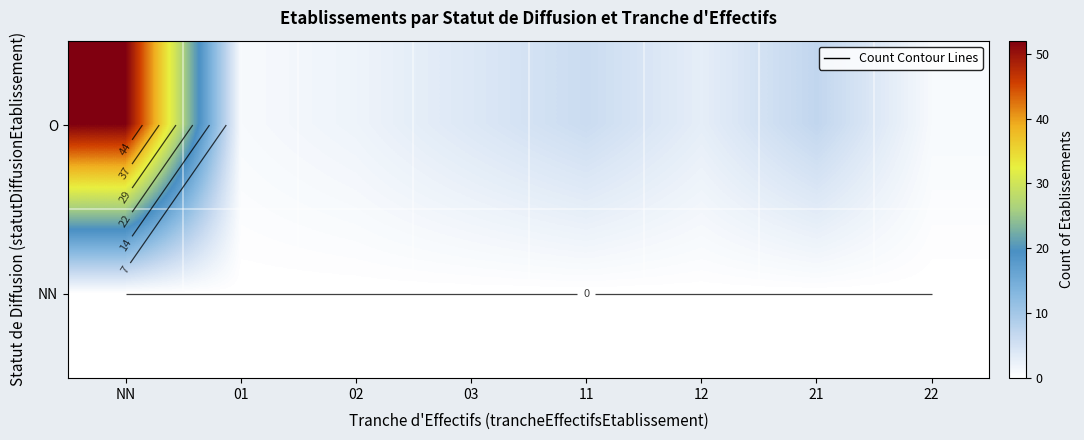

How many series are shown in this chart?

2